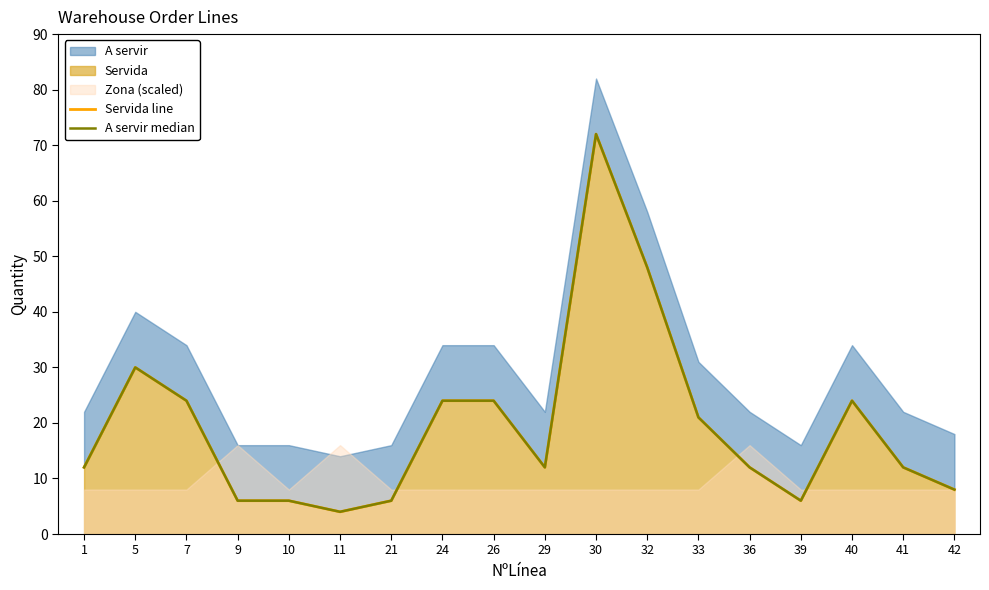

Between 26 and 5, which is larger?

5